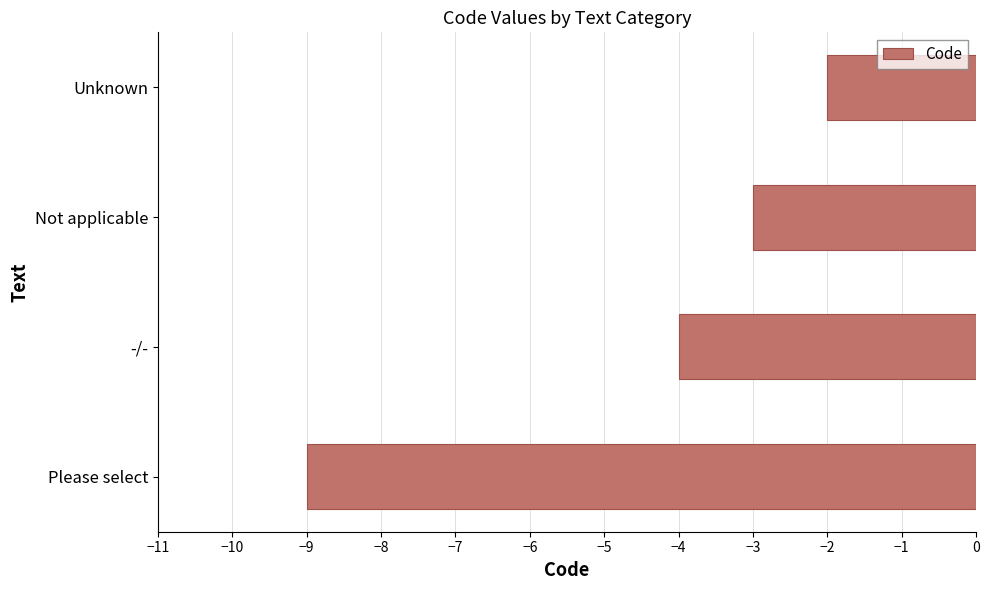

Which label corresponds to the largest value in the chart?

Unknown